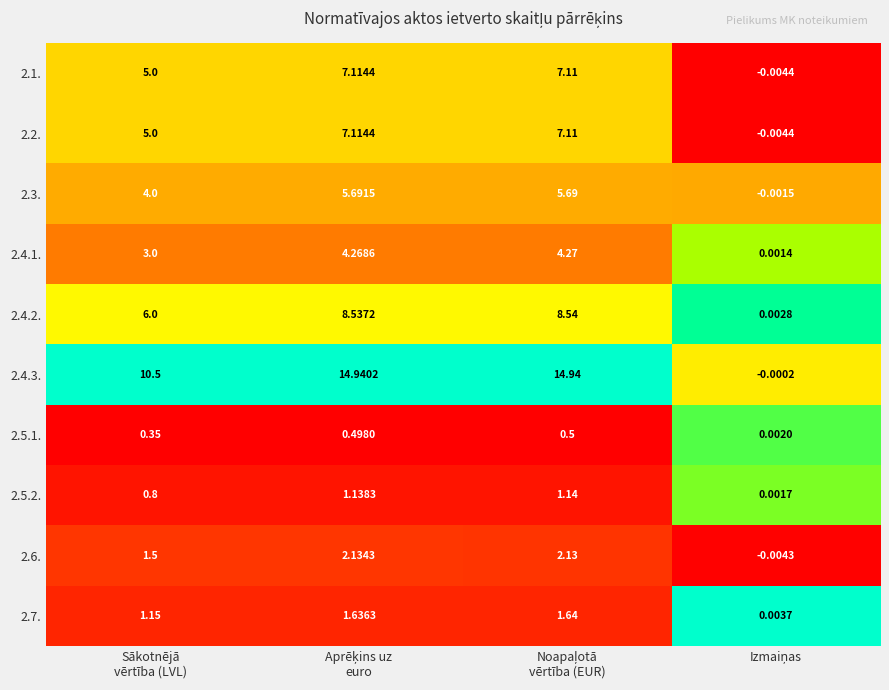

Which series has the largest total across all categories?

2.4.3.